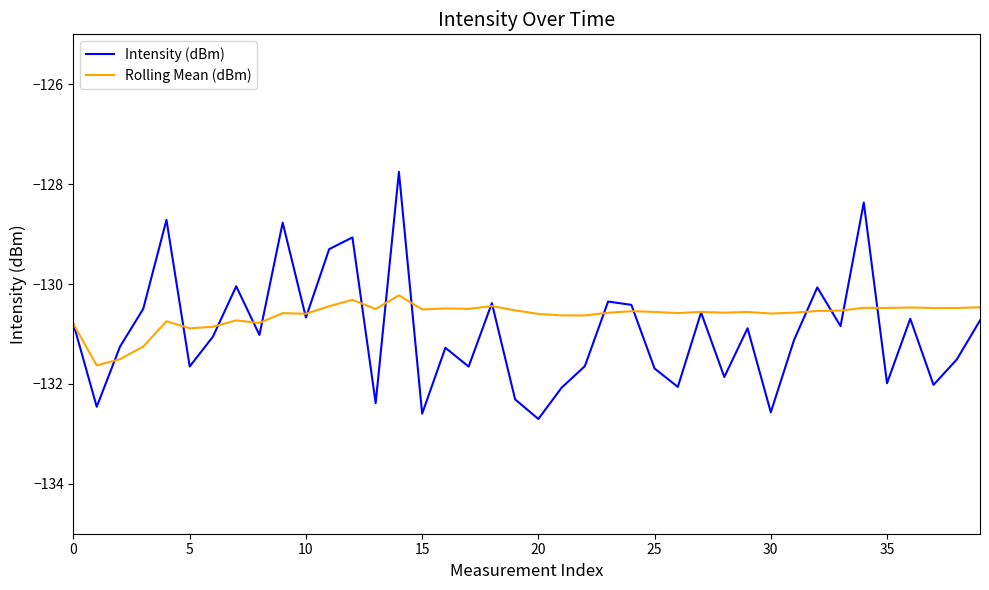

True or false: Intensity (dBm) and Rolling Mean (dBm) intersect in this chart.

True